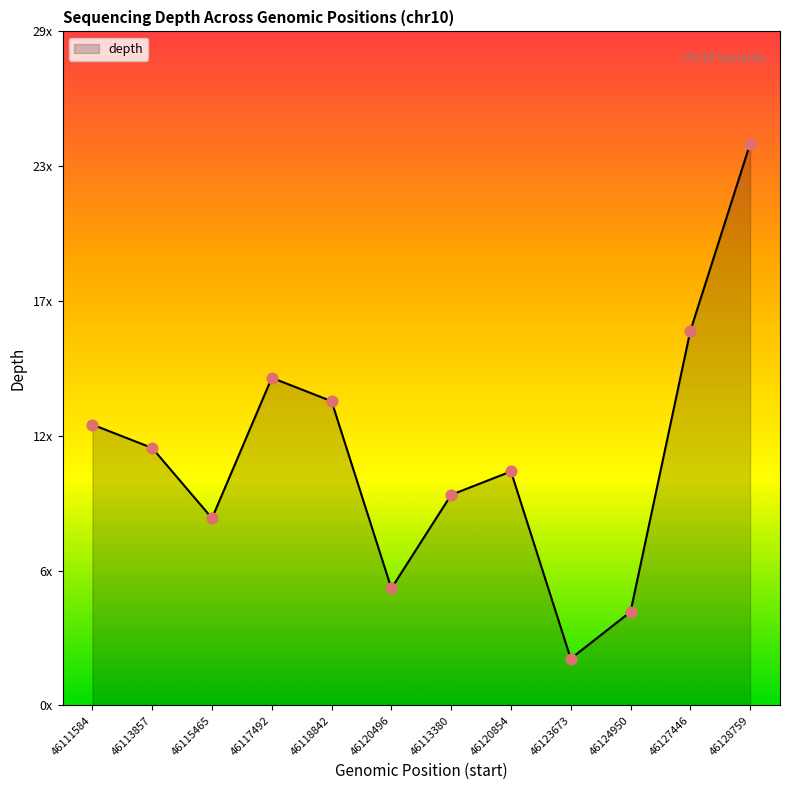

Between 46123673 and 46120854, which is larger?

46120854